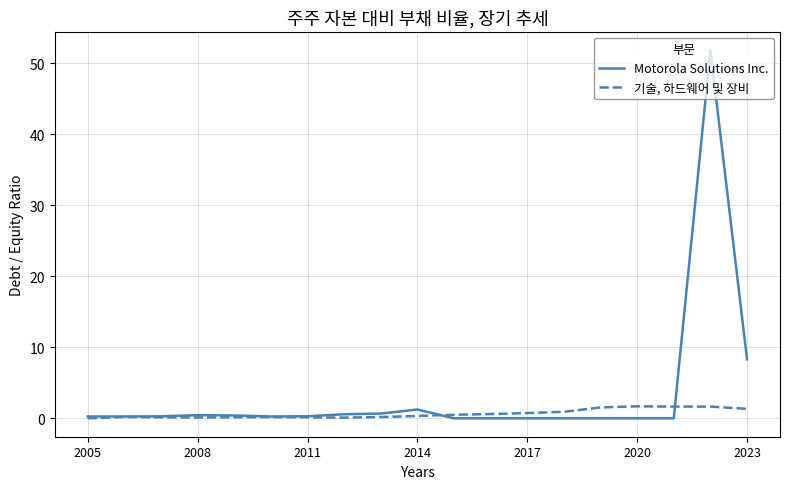

What is the highest value of the Motorola Solutions Inc. series?

51.8